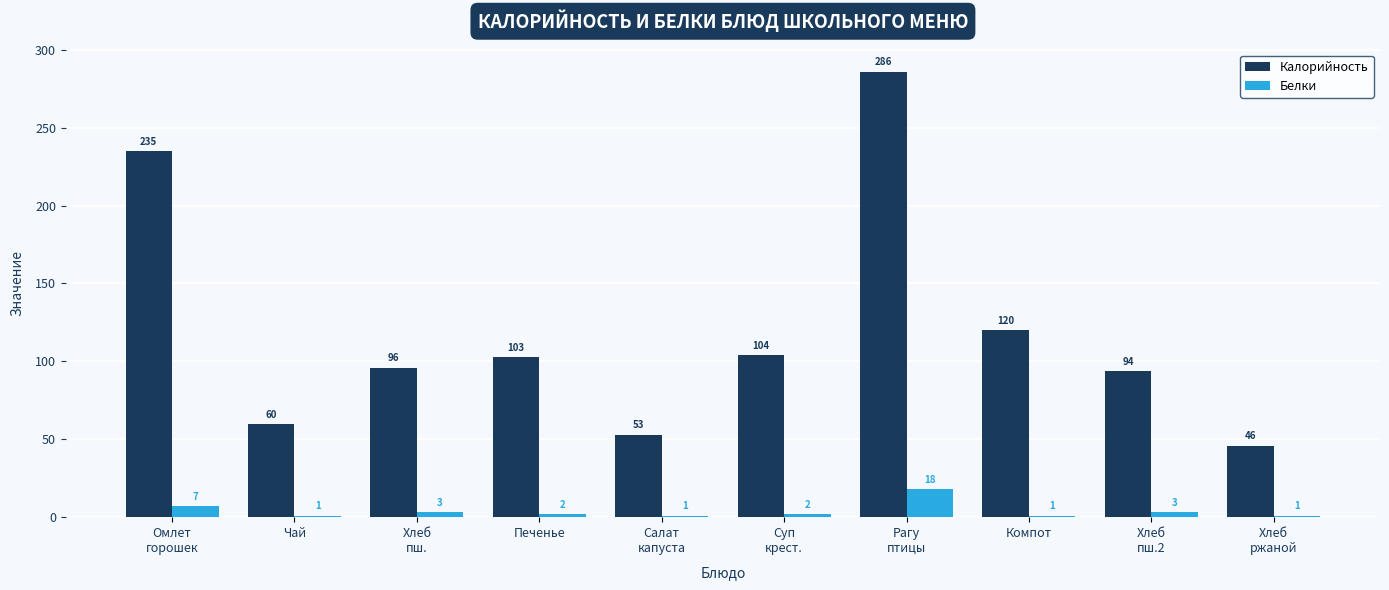

What is the sum of the Калорийность values at Хлеб
ржаной and Омлет
горошек?

281